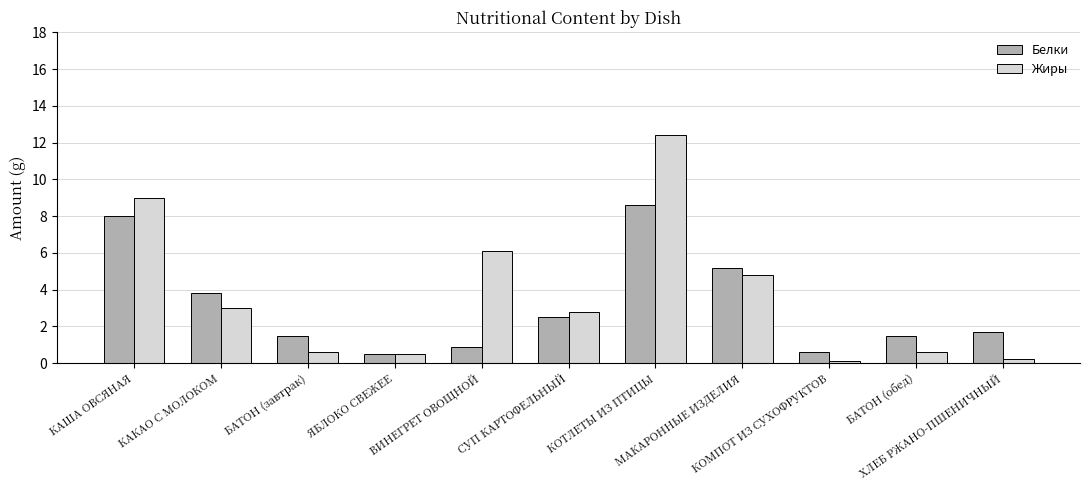

Reading left to right, list all the values displayed in this chart.

Белки: 8.0	3.8	1.5	0.5	0.9	2.5	8.6	5.2	0.6	1.5	1.7
Жиры: 9.0	3.0	0.6	0.5	6.1	2.8	12.4	4.8	0.1	0.6	0.2